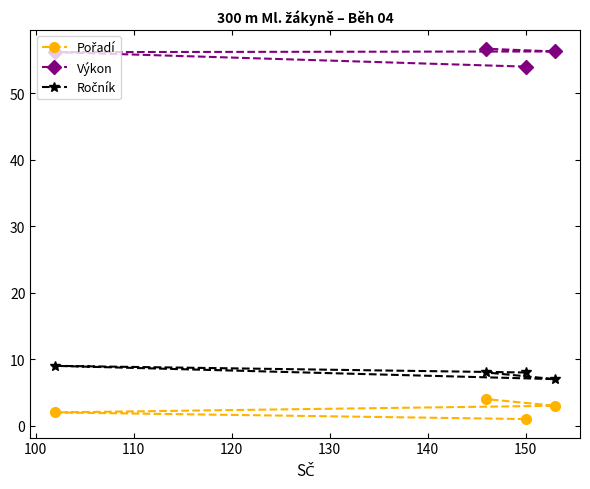

What is the maximum value shown in the chart?

56.7